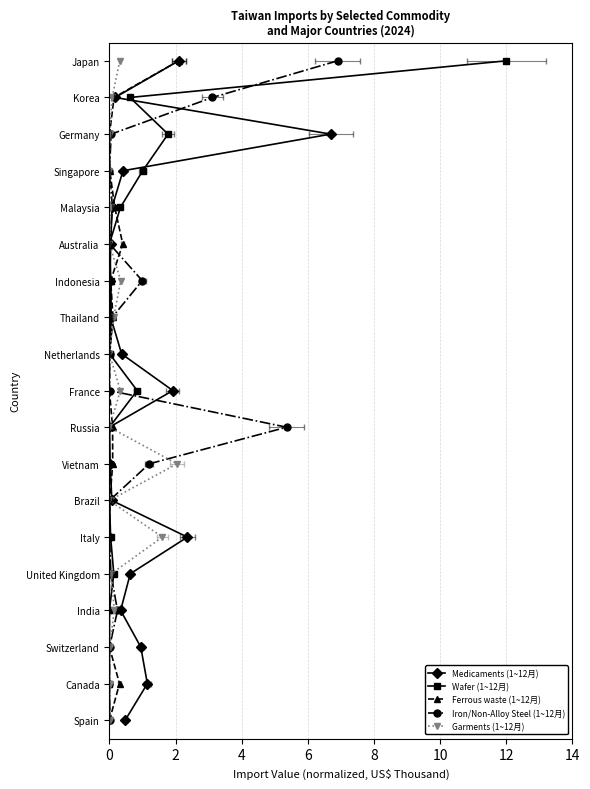

How many lines are shown in the chart?

5